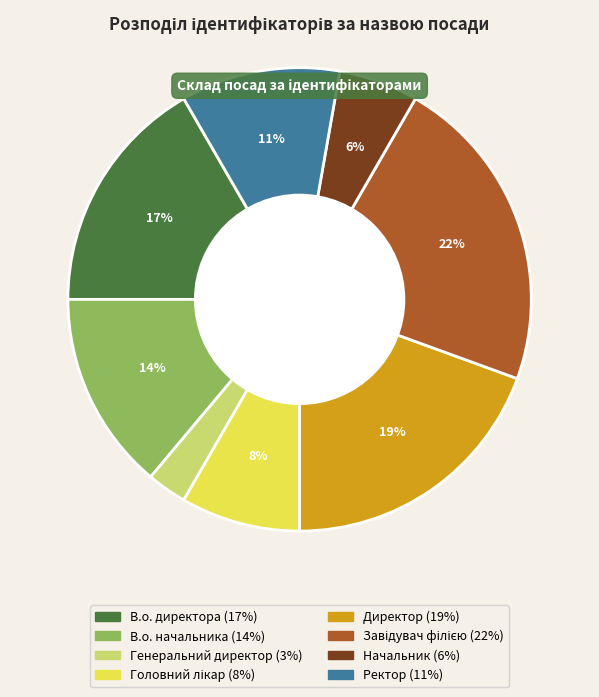

Is the sum of Генеральний директор and Начальник greater than half?

No